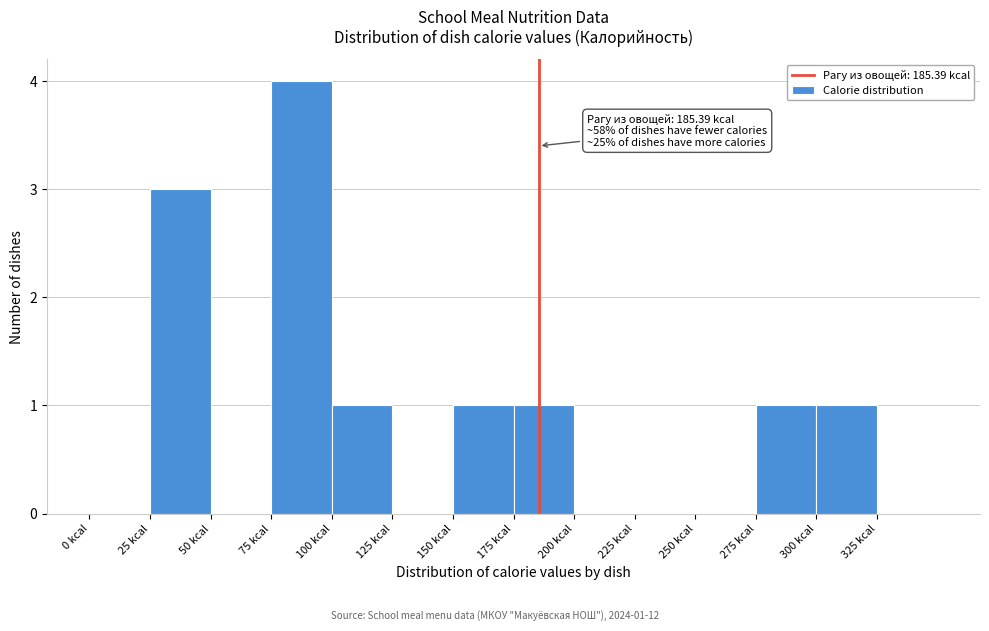

Over which range of the x-axis is the bar tallest?

75 to 100